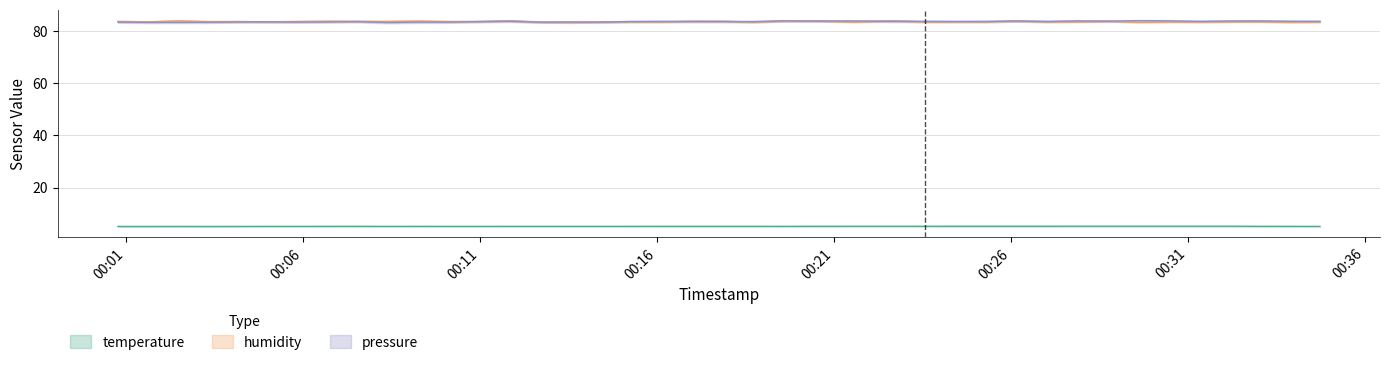

What is the sum of all humidity values?

3350.3